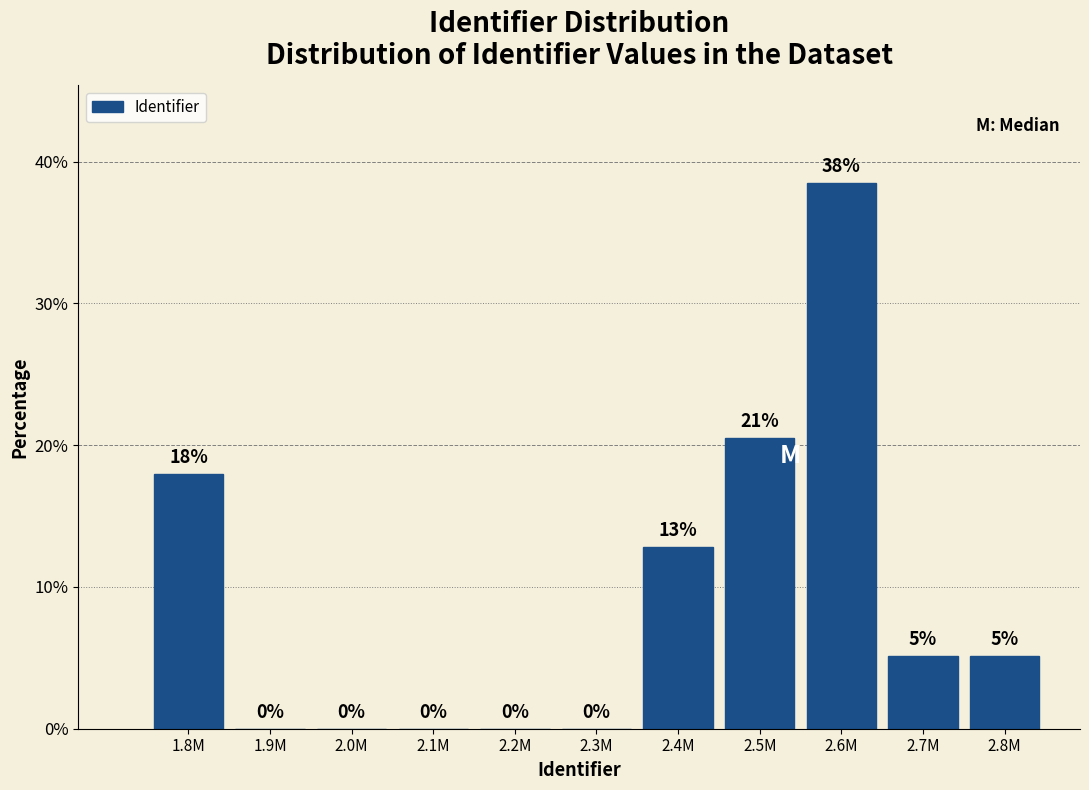

True or false: the data shows 32.6 at 2.5M.

False